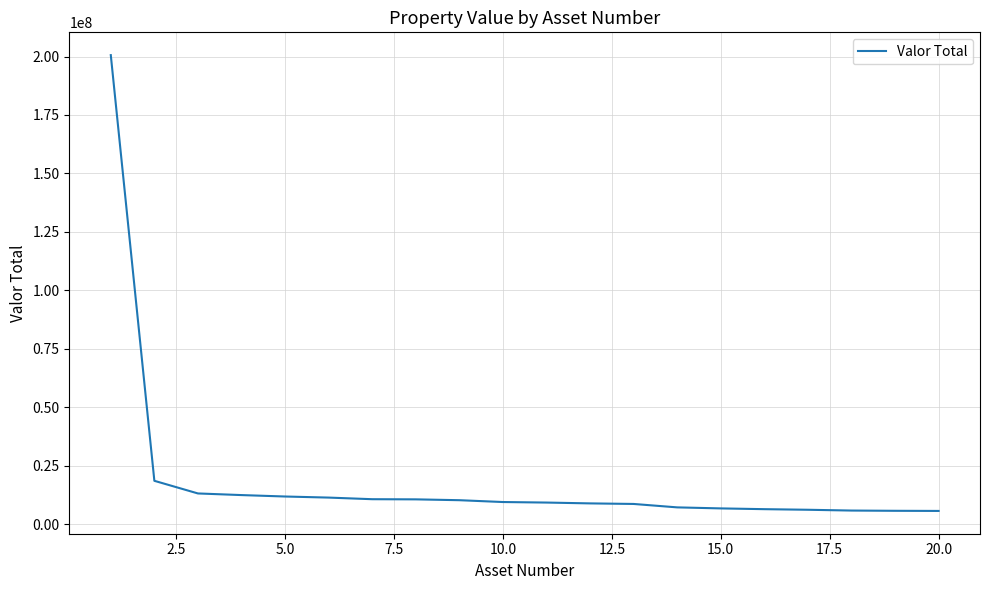

What is the difference between the maximum and minimum values?

194903789